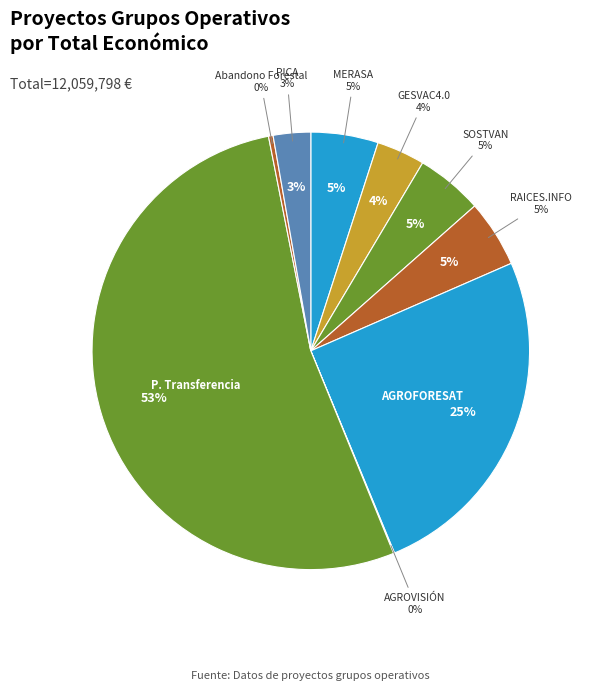

What is the ratio of the value at Plataforma Transferencia to the value at GESVAC4.0?

14.9